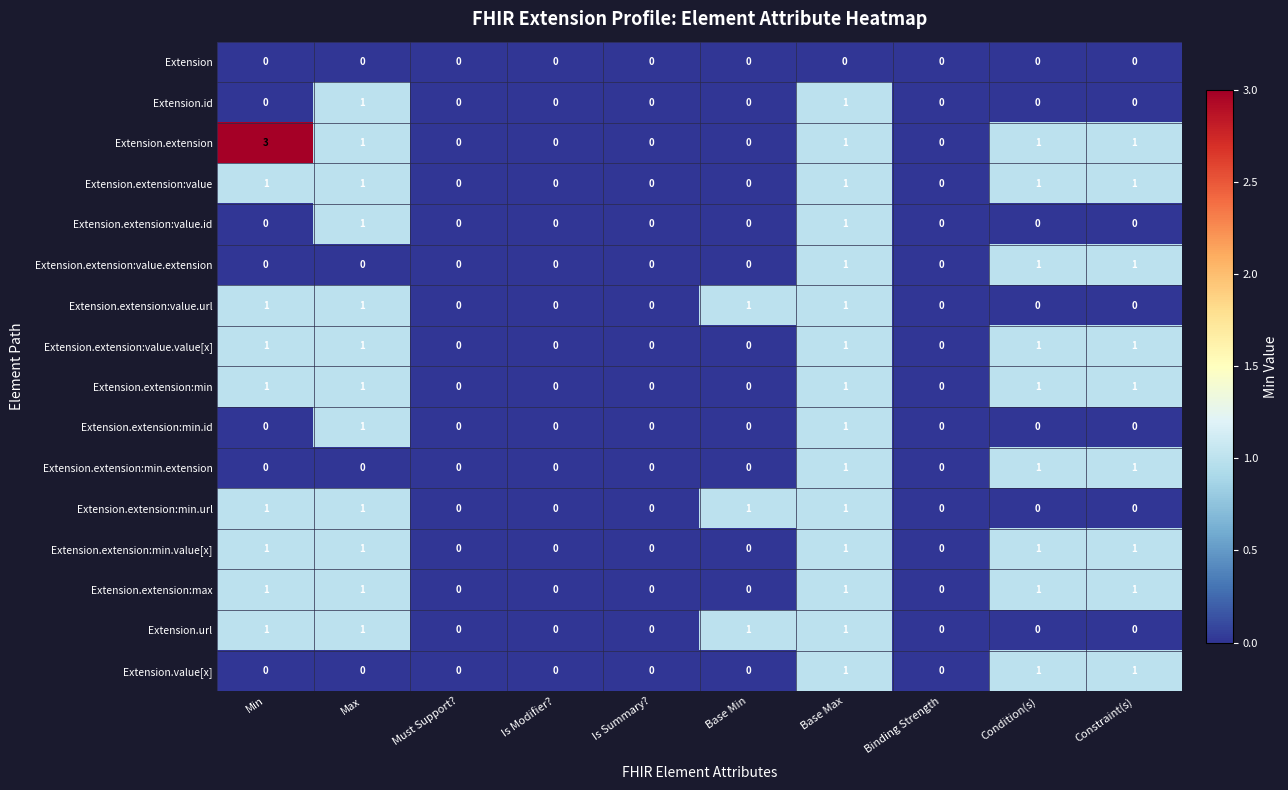

How many Extension.extension:value.id values are between 0 and 1?

10